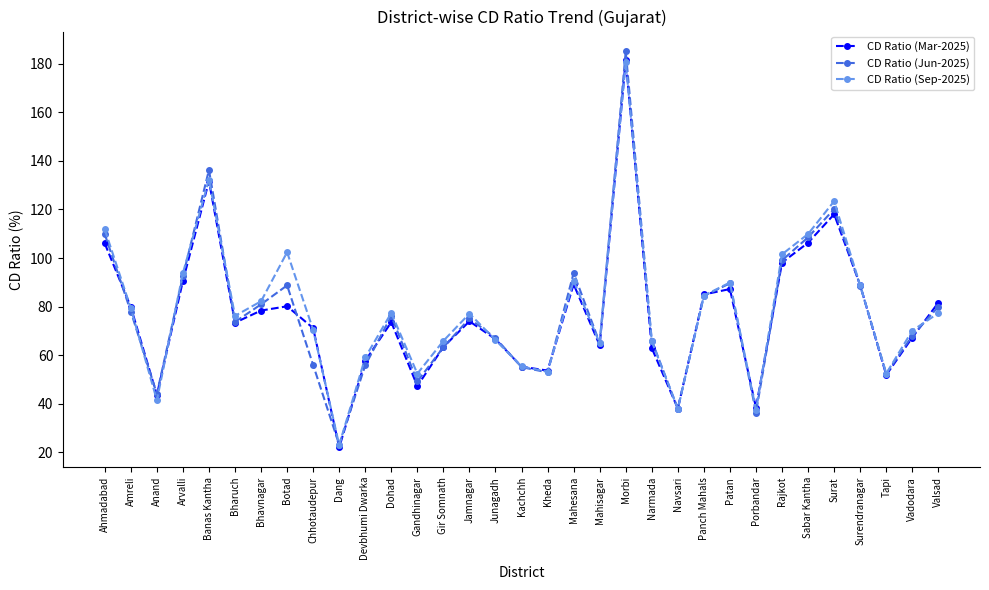

Count the number of data series in this chart.

3